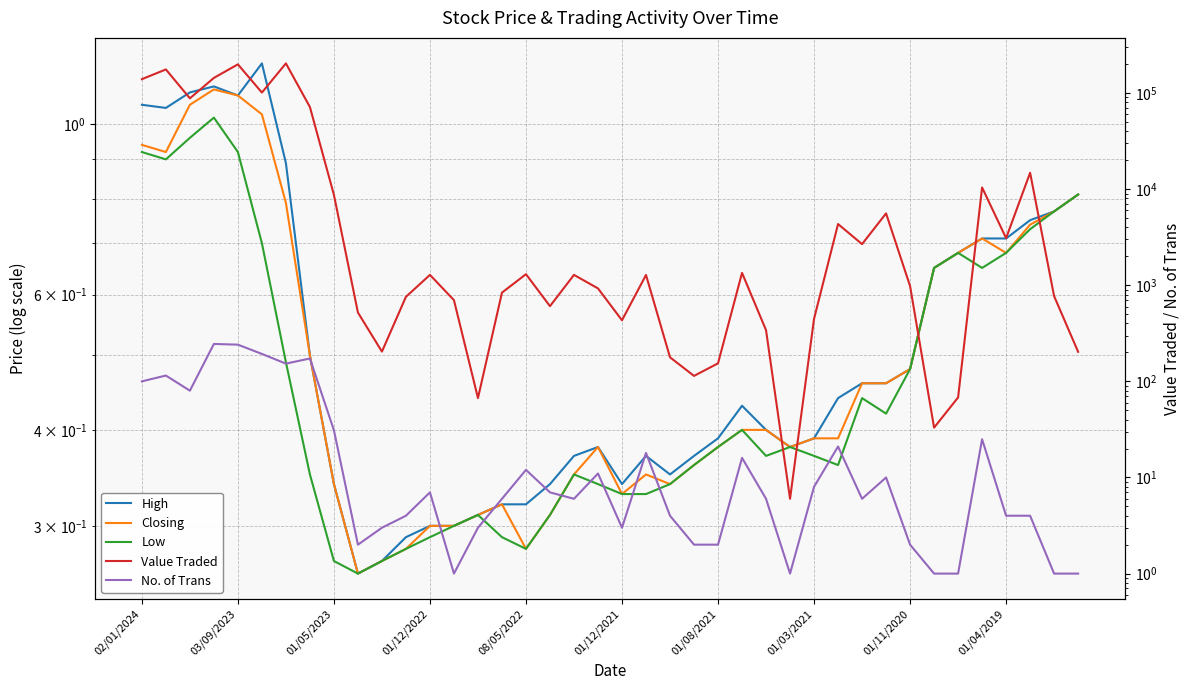

Reading left to right, what are all the values shown in this chart?

High: 1.1	1.1	1.1	1.1	1.1	1.2	0.9	0.5	0.3	0.3	0.3	0.3	0.3	0.3	0.3	0.3	0.3	0.3	0.4	0.4	0.3	0.4	0.3	0.4	0.4	0.4	0.4	0.4	0.4	0.4	0.5	0.5	0.5	0.7	0.7	0.7	0.7	0.8	0.8	0.8
Closing: 0.9	0.9	1.1	1.1	1.1	1.0	0.8	0.5	0.3	0.3	0.3	0.3	0.3	0.3	0.3	0.3	0.3	0.3	0.3	0.4	0.3	0.3	0.3	0.4	0.4	0.4	0.4	0.4	0.4	0.4	0.5	0.5	0.5	0.7	0.7	0.7	0.7	0.7	0.8	0.8
Low: 0.9	0.9	1.0	1.0	0.9	0.7	0.5	0.3	0.3	0.3	0.3	0.3	0.3	0.3	0.3	0.3	0.3	0.3	0.3	0.3	0.3	0.3	0.3	0.4	0.4	0.4	0.4	0.4	0.4	0.4	0.4	0.4	0.5	0.7	0.7	0.7	0.7	0.7	0.8	0.8
Value Traded: 139303.0	175919.0	88038.0	143657.0	198673.0	101105.0	203293.0	71525.0	8713.0	520.0	204.0	758.0	1282.0	700.0	67.0	838.0	1303.0	606.0	1282.0	927.0	432.0	1279.0	178.0	114.0	154.0	1345.0	341.0	6.0	448.0	4333.0	2678.0	5592.0	981.0	33.0	68.0	10407.0	3090.0	14800.0	770.0	203.0
No. of Trans: 100.0	115.0	80.0	245.0	241.0	193.0	153.0	173.0	31.0	2.0	3.0	4.0	7.0	1.0	3.0	6.0	12.0	7.0	6.0	11.0	3.0	18.0	4.0	2.0	2.0	16.0	6.0	1.0	8.0	21.0	6.0	10.0	2.0	1.0	1.0	25.0	4.0	4.0	1.0	1.0